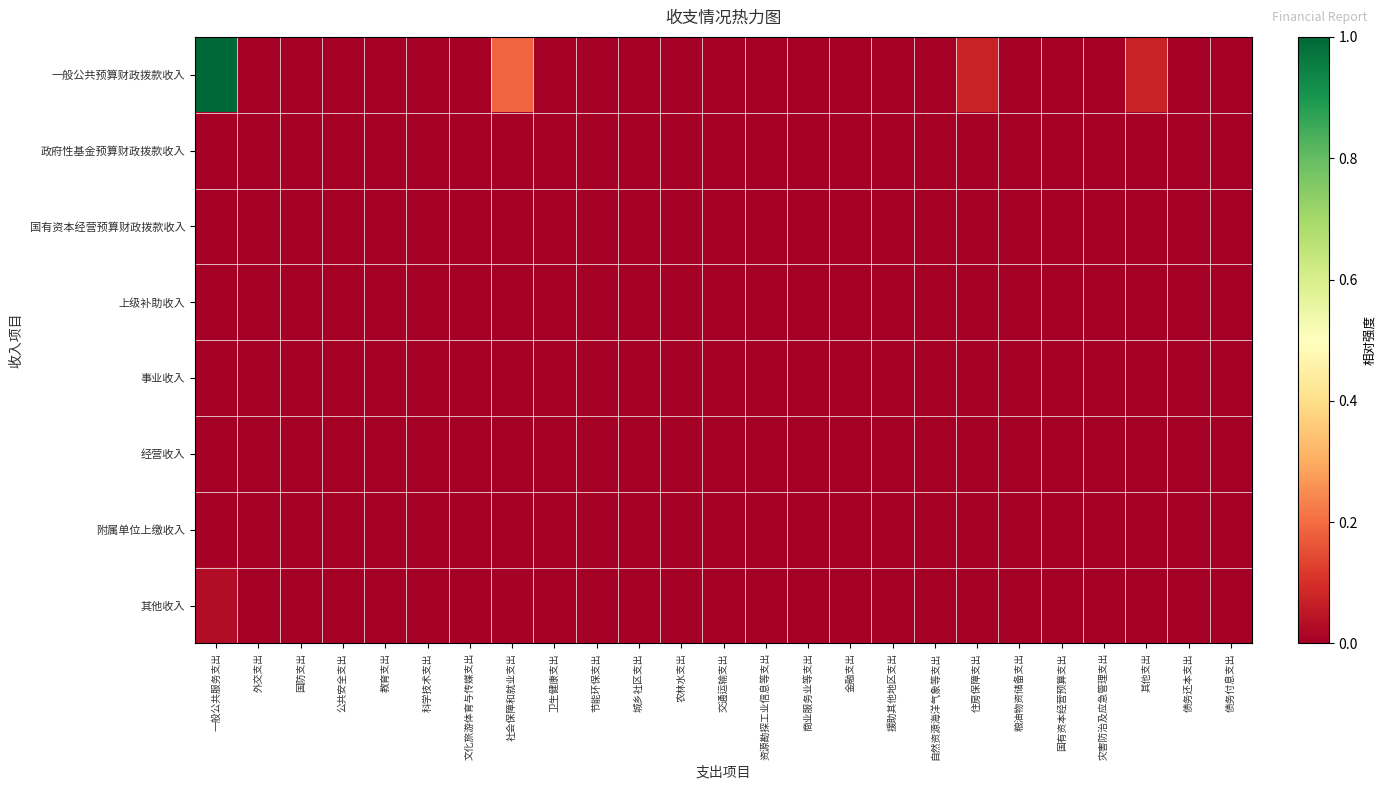

Reading left to right, list all the values displayed in this chart.

一般公共预算财政拨款收入: 一般公共服务支出=1.0	外交支出=0.0	国防支出=0.0	公共安全支出=0.0	教育支出=0.0	科学技术支出=0.0	文化旅游体育与传媒支出=0.0	社会保障和就业支出=0.2	卫生健康支出=0.0	节能环保支出=0.0	城乡社区支出=0.0	农林水支出=0.0	交通运输支出=0.0	资源勘探工业信息等支出=0.0	商业服务业等支出=0.0	金融支出=0.0	援助其他地区支出=0.0	自然资源海洋气象等支出=0.0	住房保障支出=0.1	粮油物资储备支出=0.0	国有资本经营预算支出=0.0	灾害防治及应急管理支出=0.0	其他支出=0.1	债务还本支出=0.0	债务付息支出=0.0
政府性基金预算财政拨款收入: 一般公共服务支出=0.0	外交支出=0.0	国防支出=0.0	公共安全支出=0.0	教育支出=0.0	科学技术支出=0.0	文化旅游体育与传媒支出=0.0	社会保障和就业支出=0.0	卫生健康支出=0.0	节能环保支出=0.0	城乡社区支出=0.0	农林水支出=0.0	交通运输支出=0.0	资源勘探工业信息等支出=0.0	商业服务业等支出=0.0	金融支出=0.0	援助其他地区支出=0.0	自然资源海洋气象等支出=0.0	住房保障支出=0.0	粮油物资储备支出=0.0	国有资本经营预算支出=0.0	灾害防治及应急管理支出=0.0	其他支出=0.0	债务还本支出=0.0	债务付息支出=0.0
国有资本经营预算财政拨款收入: 一般公共服务支出=0.0	外交支出=0.0	国防支出=0.0	公共安全支出=0.0	教育支出=0.0	科学技术支出=0.0	文化旅游体育与传媒支出=0.0	社会保障和就业支出=0.0	卫生健康支出=0.0	节能环保支出=0.0	城乡社区支出=0.0	农林水支出=0.0	交通运输支出=0.0	资源勘探工业信息等支出=0.0	商业服务业等支出=0.0	金融支出=0.0	援助其他地区支出=0.0	自然资源海洋气象等支出=0.0	住房保障支出=0.0	粮油物资储备支出=0.0	国有资本经营预算支出=0.0	灾害防治及应急管理支出=0.0	其他支出=0.0	债务还本支出=0.0	债务付息支出=0.0
上级补助收入: 一般公共服务支出=0.0	外交支出=0.0	国防支出=0.0	公共安全支出=0.0	教育支出=0.0	科学技术支出=0.0	文化旅游体育与传媒支出=0.0	社会保障和就业支出=0.0	卫生健康支出=0.0	节能环保支出=0.0	城乡社区支出=0.0	农林水支出=0.0	交通运输支出=0.0	资源勘探工业信息等支出=0.0	商业服务业等支出=0.0	金融支出=0.0	援助其他地区支出=0.0	自然资源海洋气象等支出=0.0	住房保障支出=0.0	粮油物资储备支出=0.0	国有资本经营预算支出=0.0	灾害防治及应急管理支出=0.0	其他支出=0.0	债务还本支出=0.0	债务付息支出=0.0
事业收入: 一般公共服务支出=0.0	外交支出=0.0	国防支出=0.0	公共安全支出=0.0	教育支出=0.0	科学技术支出=0.0	文化旅游体育与传媒支出=0.0	社会保障和就业支出=0.0	卫生健康支出=0.0	节能环保支出=0.0	城乡社区支出=0.0	农林水支出=0.0	交通运输支出=0.0	资源勘探工业信息等支出=0.0	商业服务业等支出=0.0	金融支出=0.0	援助其他地区支出=0.0	自然资源海洋气象等支出=0.0	住房保障支出=0.0	粮油物资储备支出=0.0	国有资本经营预算支出=0.0	灾害防治及应急管理支出=0.0	其他支出=0.0	债务还本支出=0.0	债务付息支出=0.0
经营收入: 一般公共服务支出=0.0	外交支出=0.0	国防支出=0.0	公共安全支出=0.0	教育支出=0.0	科学技术支出=0.0	文化旅游体育与传媒支出=0.0	社会保障和就业支出=0.0	卫生健康支出=0.0	节能环保支出=0.0	城乡社区支出=0.0	农林水支出=0.0	交通运输支出=0.0	资源勘探工业信息等支出=0.0	商业服务业等支出=0.0	金融支出=0.0	援助其他地区支出=0.0	自然资源海洋气象等支出=0.0	住房保障支出=0.0	粮油物资储备支出=0.0	国有资本经营预算支出=0.0	灾害防治及应急管理支出=0.0	其他支出=0.0	债务还本支出=0.0	债务付息支出=0.0
附属单位上缴收入: 一般公共服务支出=0.0	外交支出=0.0	国防支出=0.0	公共安全支出=0.0	教育支出=0.0	科学技术支出=0.0	文化旅游体育与传媒支出=0.0	社会保障和就业支出=0.0	卫生健康支出=0.0	节能环保支出=0.0	城乡社区支出=0.0	农林水支出=0.0	交通运输支出=0.0	资源勘探工业信息等支出=0.0	商业服务业等支出=0.0	金融支出=0.0	援助其他地区支出=0.0	自然资源海洋气象等支出=0.0	住房保障支出=0.0	粮油物资储备支出=0.0	国有资本经营预算支出=0.0	灾害防治及应急管理支出=0.0	其他支出=0.0	债务还本支出=0.0	债务付息支出=0.0
其他收入: 一般公共服务支出=0.0	外交支出=0.0	国防支出=0.0	公共安全支出=0.0	教育支出=0.0	科学技术支出=0.0	文化旅游体育与传媒支出=0.0	社会保障和就业支出=0.0	卫生健康支出=0.0	节能环保支出=0.0	城乡社区支出=0.0	农林水支出=0.0	交通运输支出=0.0	资源勘探工业信息等支出=0.0	商业服务业等支出=0.0	金融支出=0.0	援助其他地区支出=0.0	自然资源海洋气象等支出=0.0	住房保障支出=0.0	粮油物资储备支出=0.0	国有资本经营预算支出=0.0	灾害防治及应急管理支出=0.0	其他支出=0.0	债务还本支出=0.0	债务付息支出=0.0